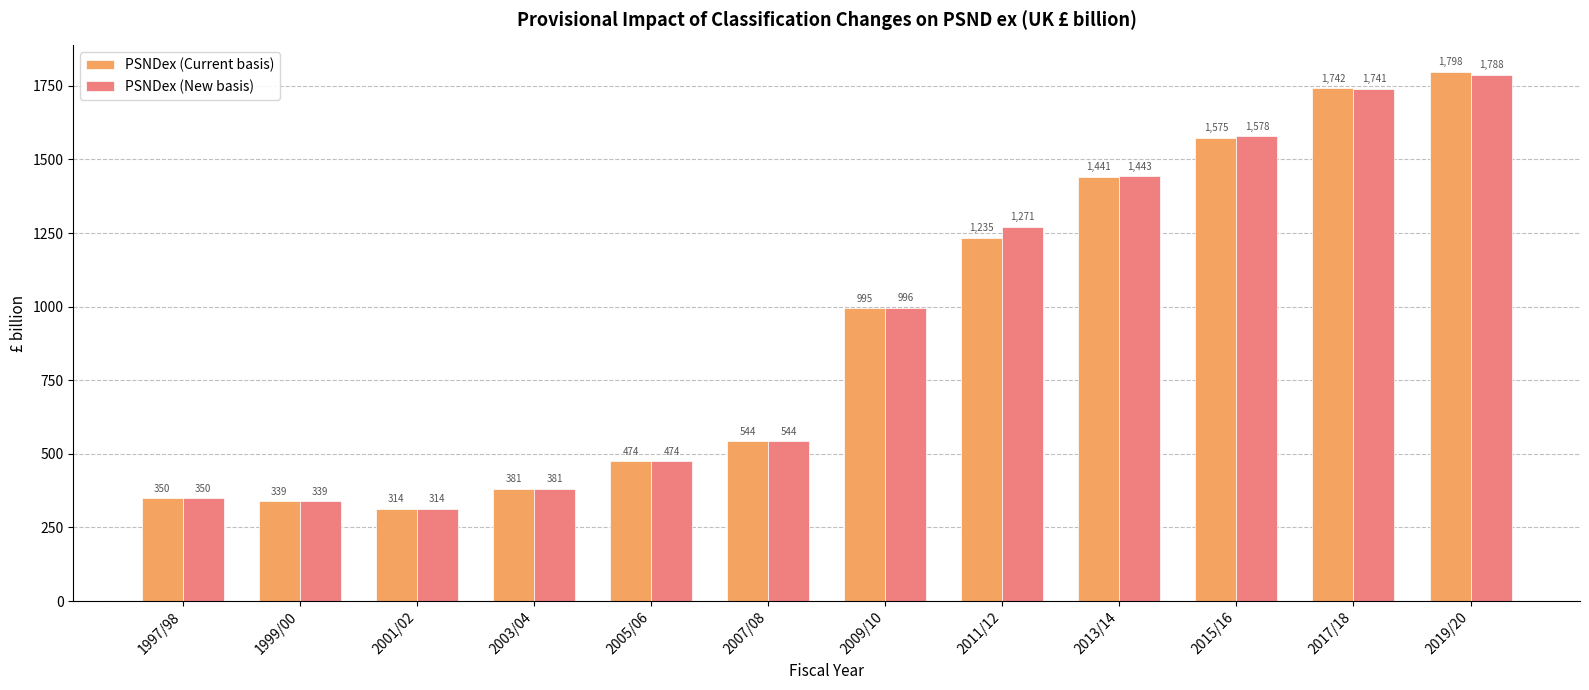

What position from the left is 2005/06?

5